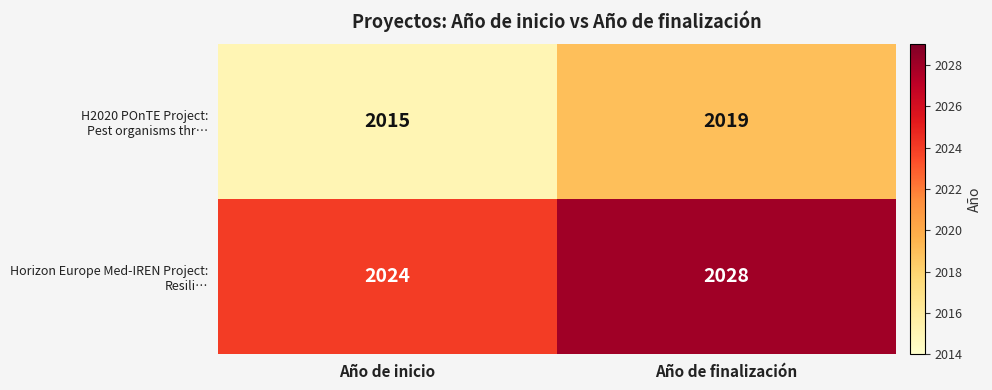

What is the difference between the highest and lowest values at Año de inicio?

9